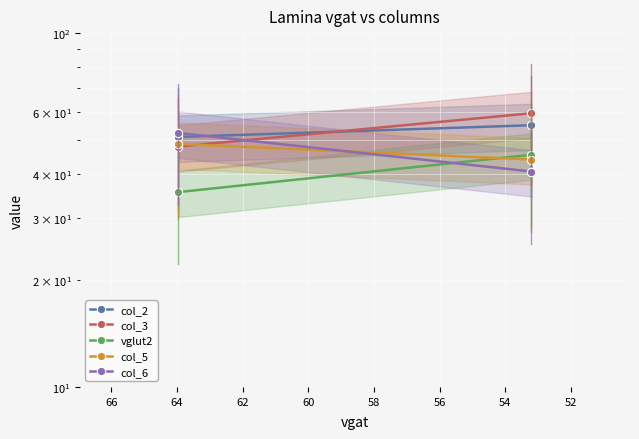

Reading left to right, extract all data points from this chart.

col_2: 50.9	54.9
col_3: 47.8	59.4
vglut2: 35.5	45.3
col_5: 48.6	43.9
col_6: 52.2	40.6